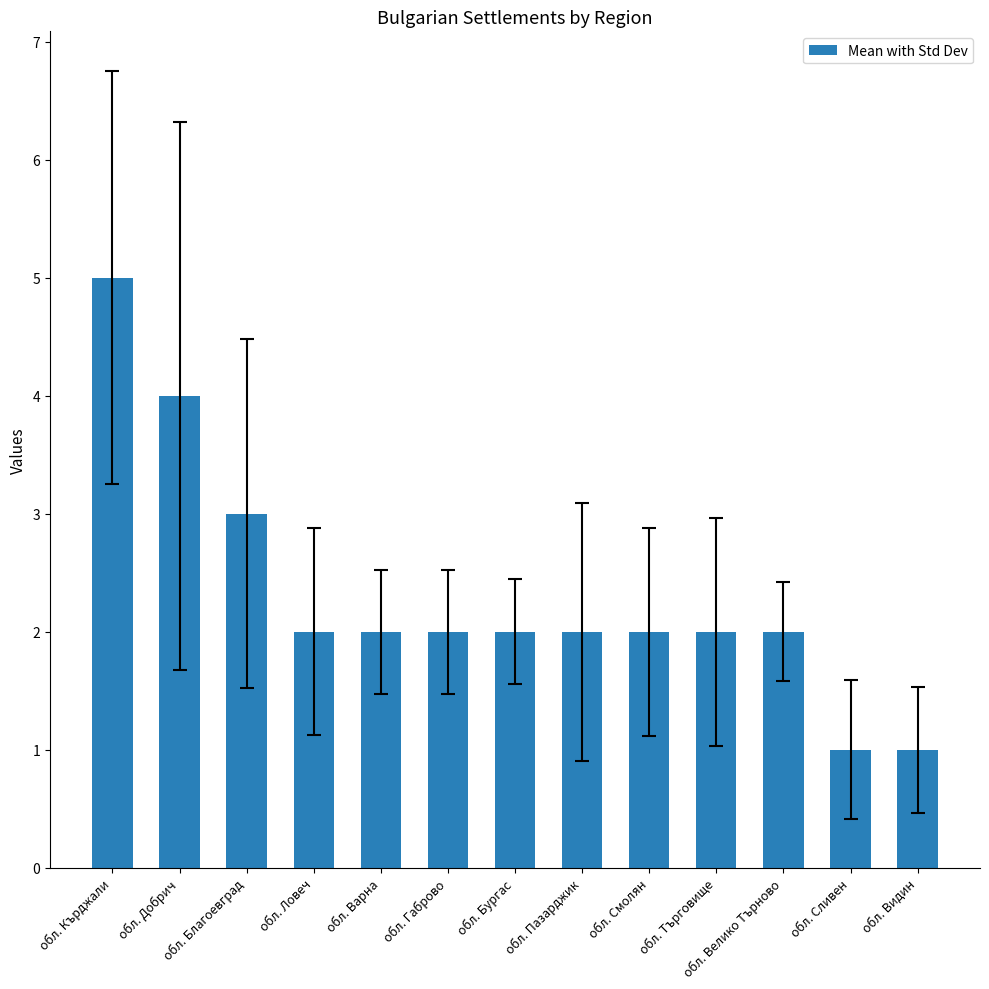

Read the value at обл. Смолян.

2